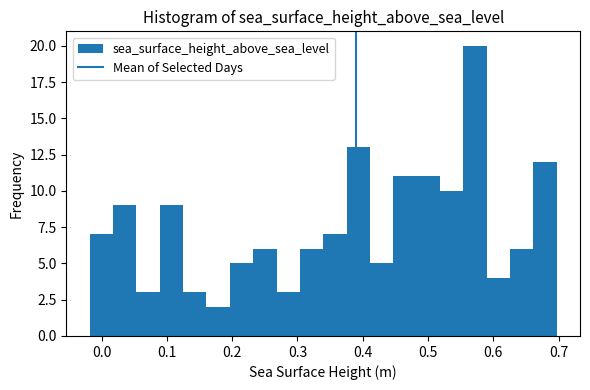

Read against the x-axis, roughly where is the centre of the tallest bar?

0.57